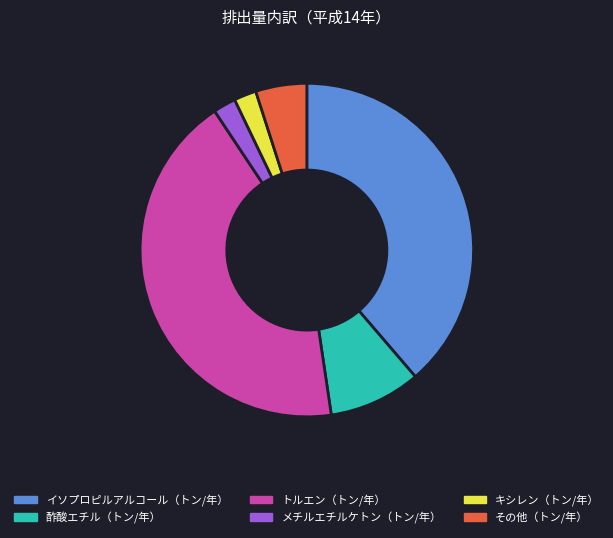

Is there any slice that represents more than half of the pie?

No